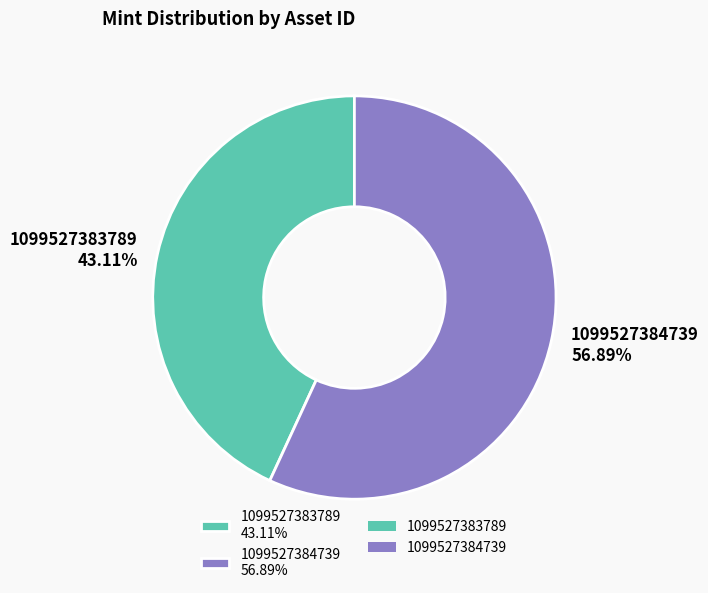

What is the largest slice in the pie chart?

1099527384739